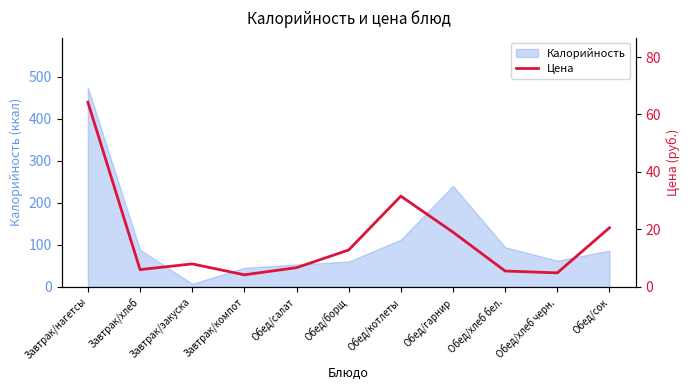

List the labels in order of value, largest first.

Завтрак/нагетсы, Обед/котлеты, Обед/сок, Обед/гарнир, Обед/борщ, Завтрак/закуска, Обед/салат, Завтрак/хлеб, Обед/хлеб бел., Обед/хлеб черн., Завтрак/компот